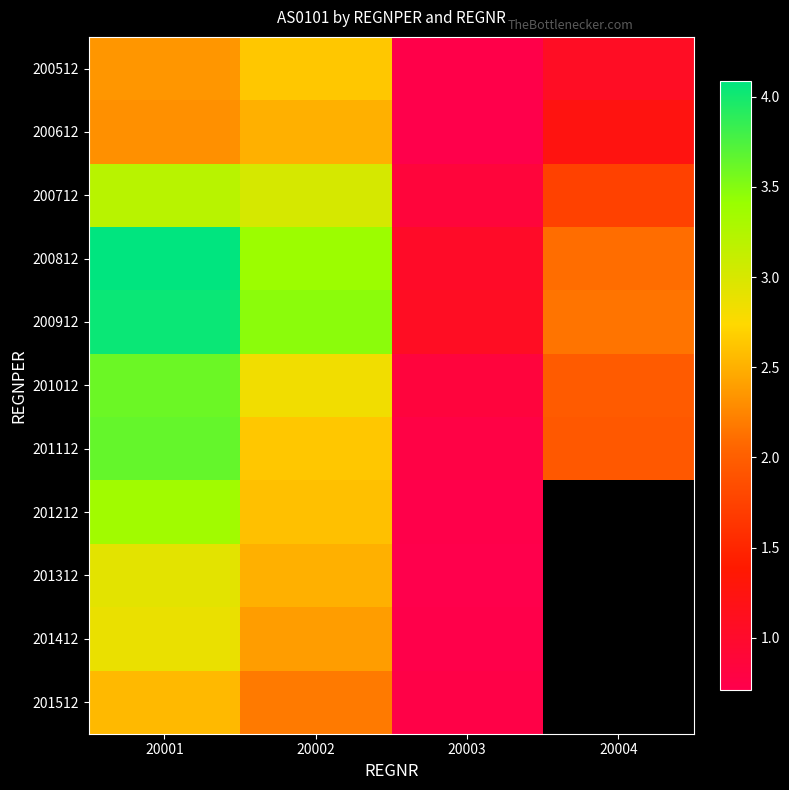

Is the value of 201212 at 20003 greater than the value of 201412 at 20001?

No